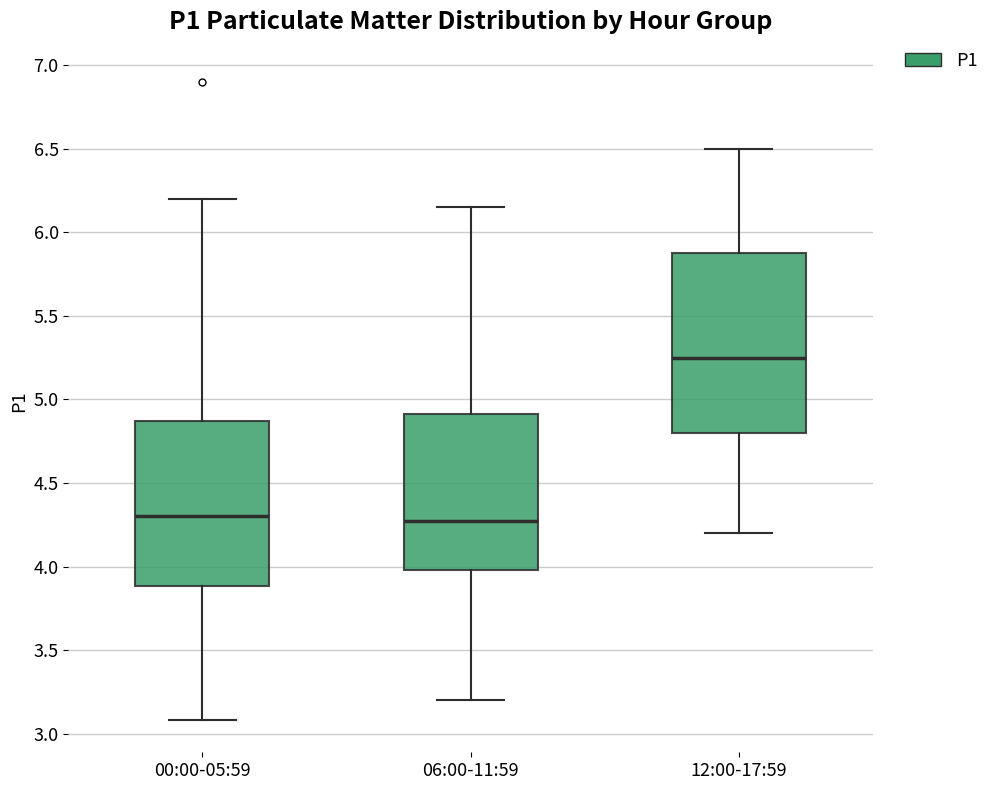

Comparing the boxes themselves (not the whiskers), which one is the tallest?

12:00-17:59